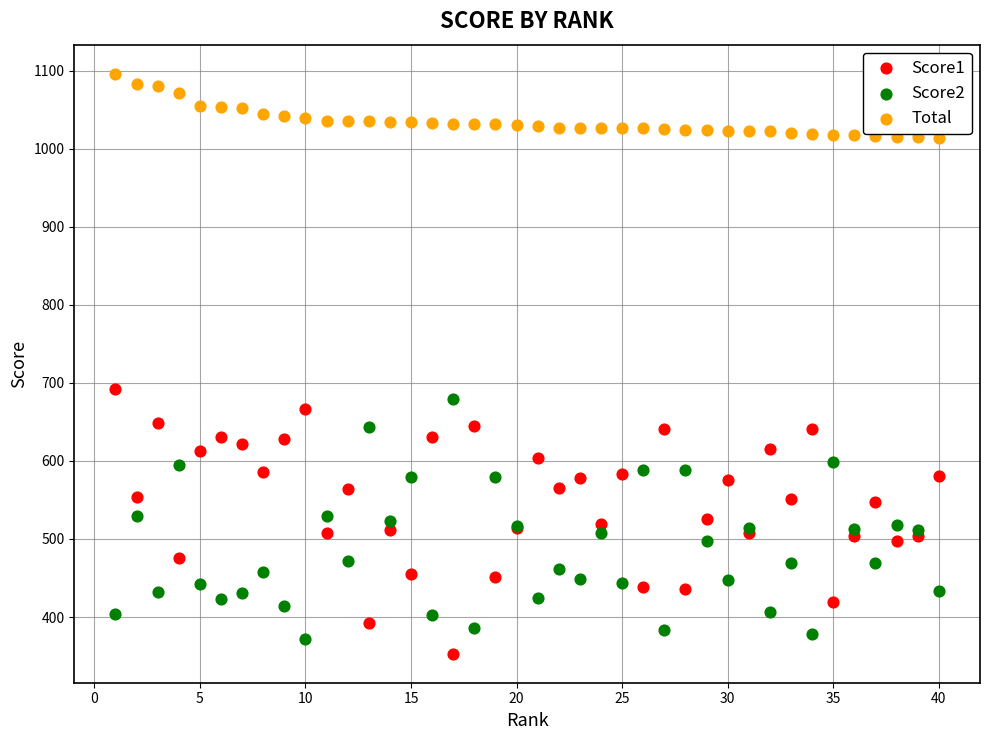

Across all series, what Y value is closest to 724?

692